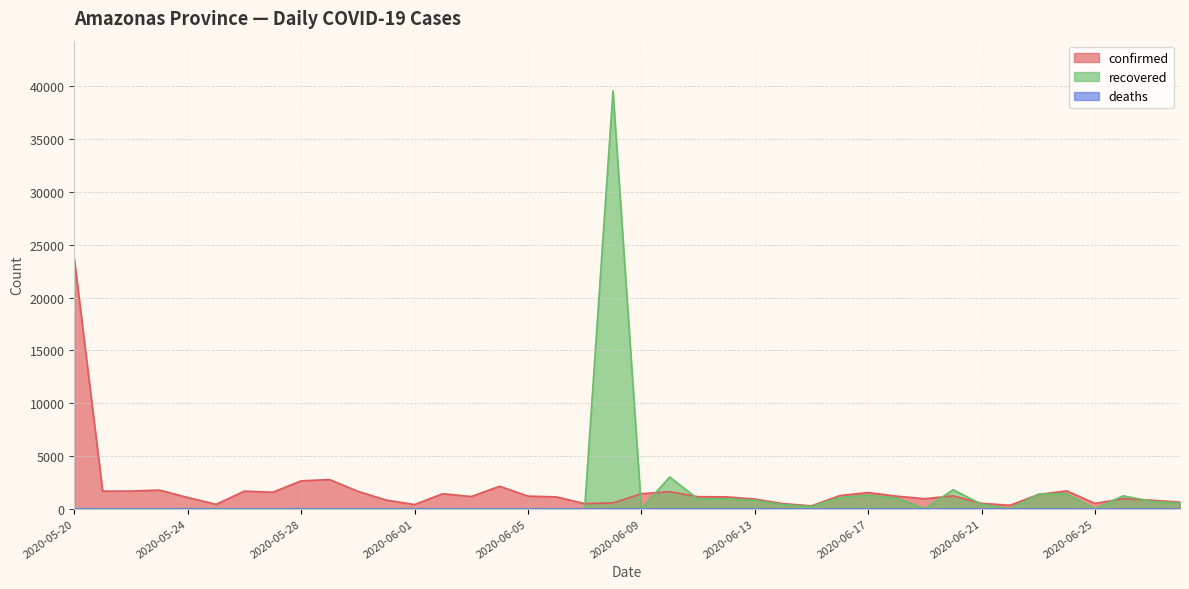

What is the label of the 6th point from the right?

2020-06-23